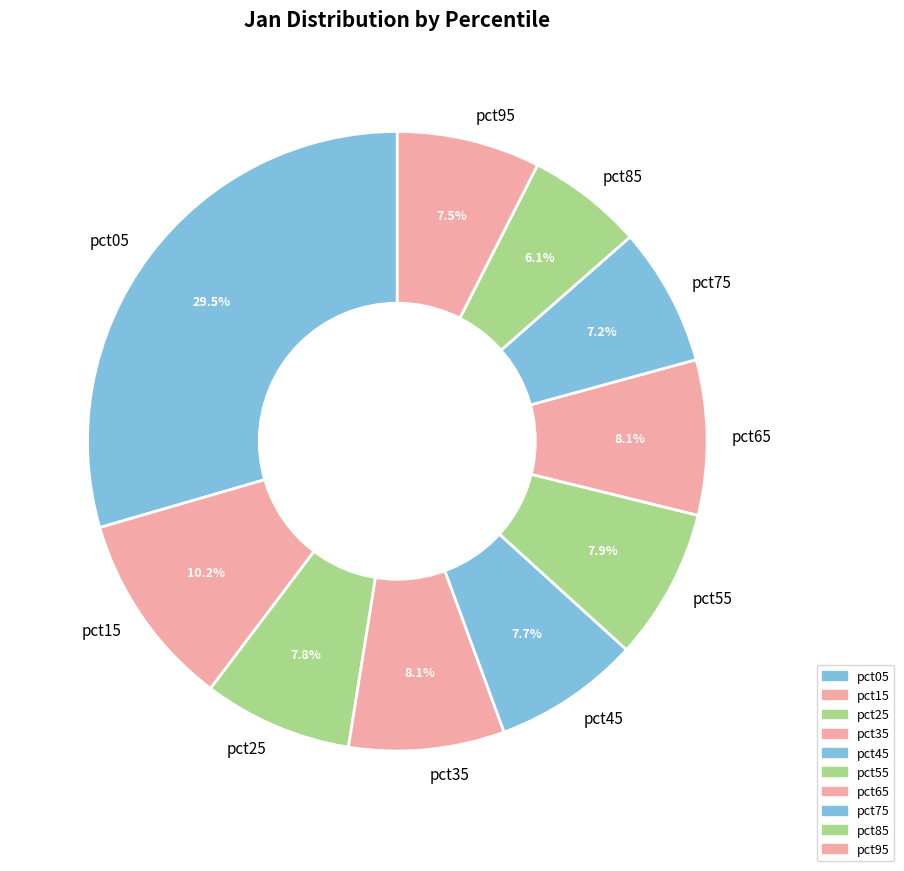

Count the number of slices in the pie.

10